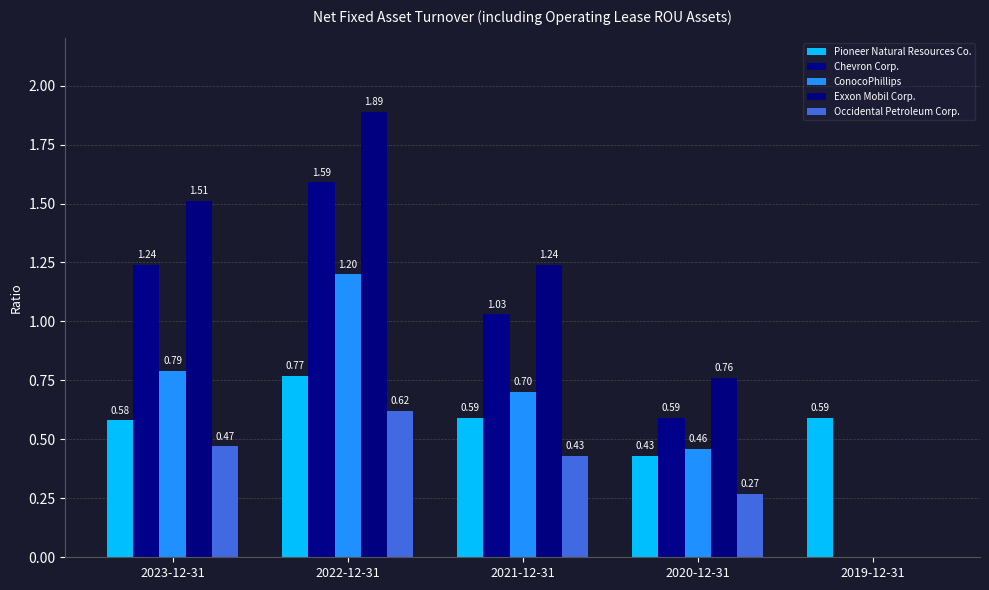

Reading left to right, transcribe all the data shown in this chart.

Pioneer Natural Resources Co.: 2023-12-31=0.6	2022-12-31=0.8	2021-12-31=0.6	2020-12-31=0.4	2019-12-31=0.6
Chevron Corp.: 2023-12-31=1.2	2022-12-31=1.6	2021-12-31=1.0	2020-12-31=0.6	2019-12-31=0.0
ConocoPhillips: 2023-12-31=0.8	2022-12-31=1.2	2021-12-31=0.7	2020-12-31=0.5	2019-12-31=0.0
Exxon Mobil Corp.: 2023-12-31=1.5	2022-12-31=1.9	2021-12-31=1.2	2020-12-31=0.8	2019-12-31=0.0
Occidental Petroleum Corp.: 2023-12-31=0.5	2022-12-31=0.6	2021-12-31=0.4	2020-12-31=0.3	2019-12-31=0.0